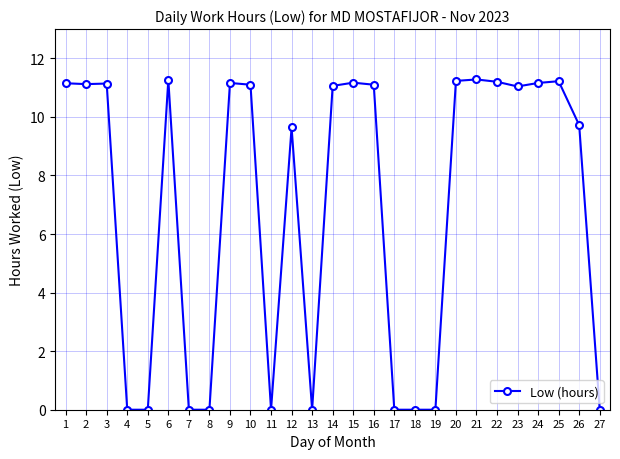

What is the greatest value displayed?

11.3